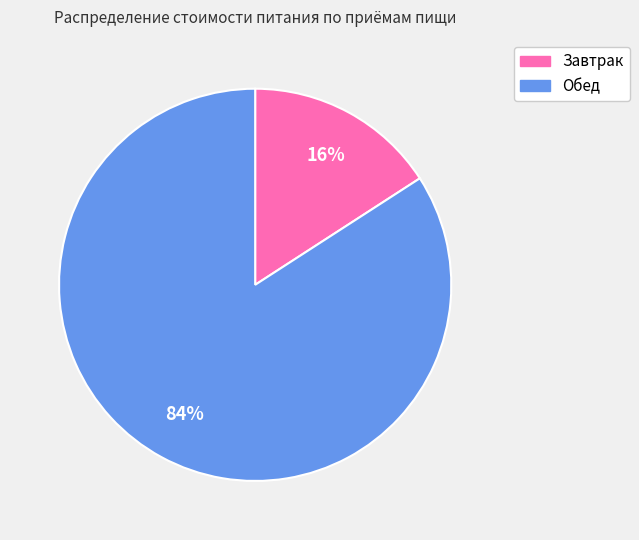

Do Завтрак and Обед together represent more than half of the pie?

Yes